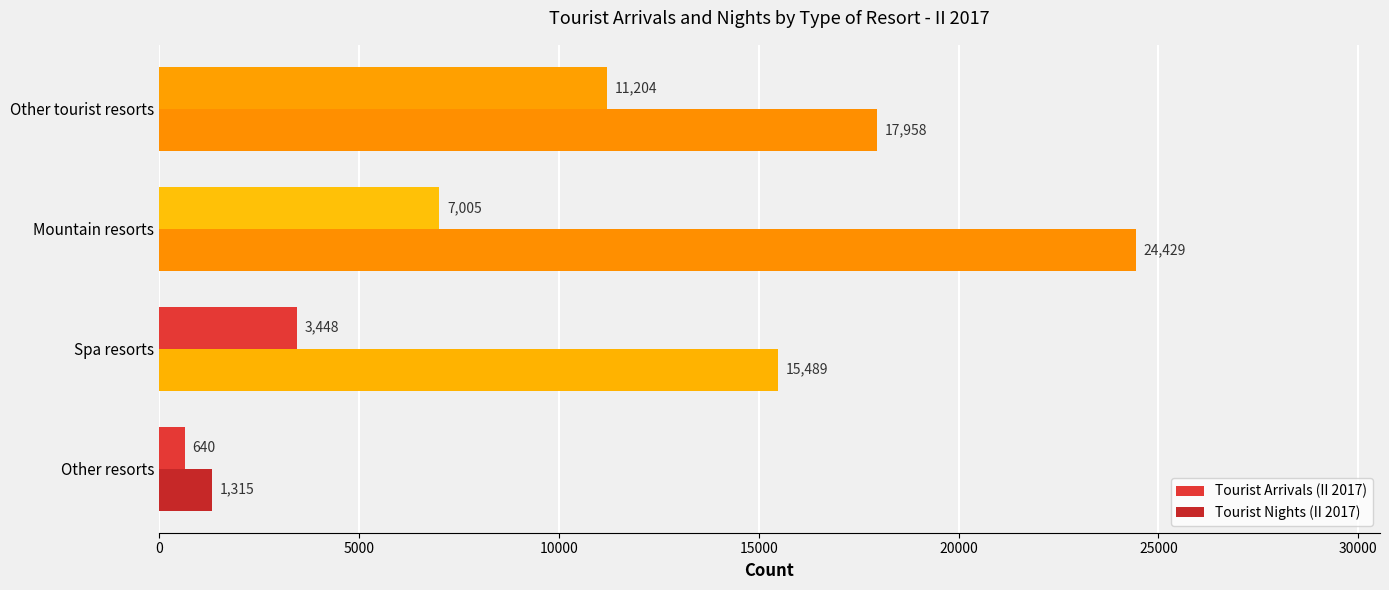

What is the maximum value for Tourist Arrivals (II 2017)?

11204